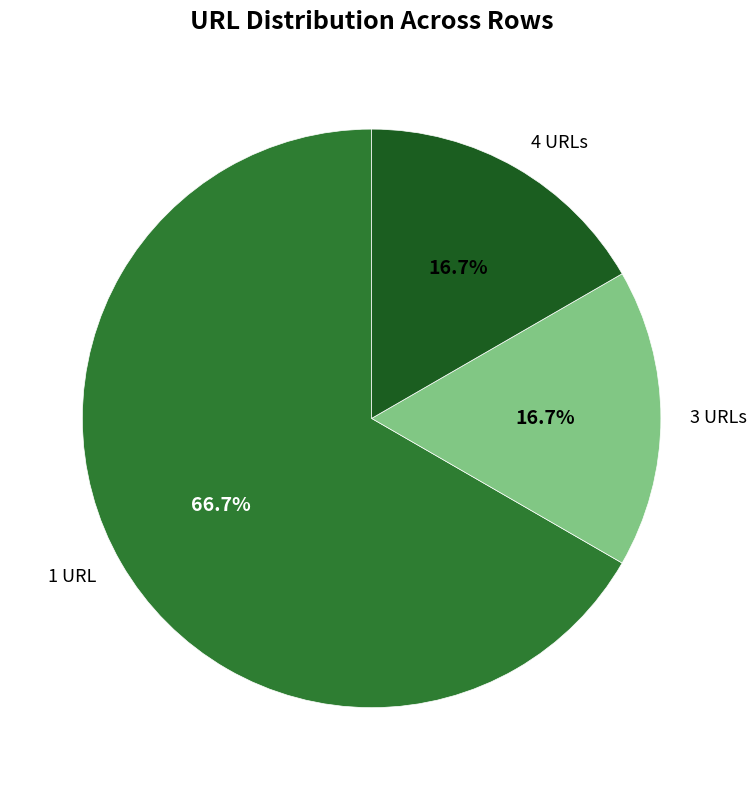

Which slice is the largest?

1 URL